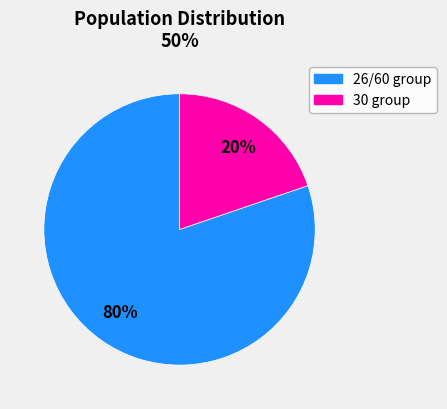

Does any single category account for the majority?

Yes